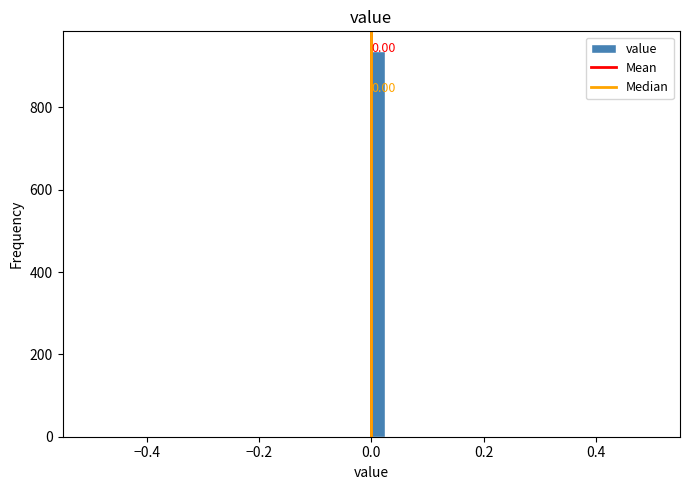

Around what value on the x-axis is the tallest bar? Give the approximate position of its centre, as read against the axis.

0.02